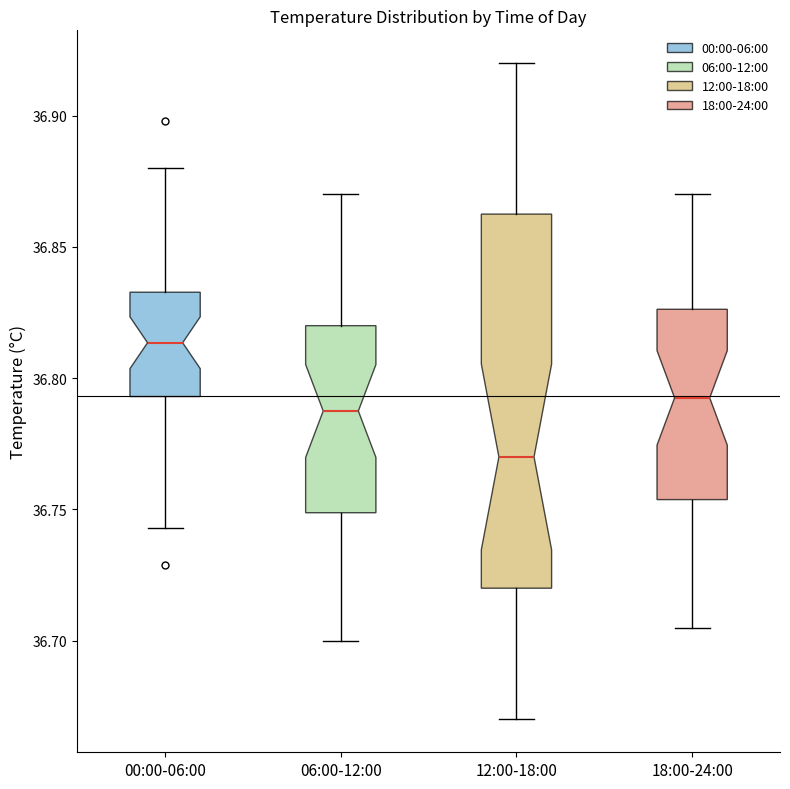

Reading left to right, read every box against the y-axis: the position of its median line, the range the box covers, and the ends of its whiskers. The values are not printed on the chart, so give them approximately, as read against the axis.

00:00-06:00: median 36.815, box 36.795 to 36.835, whiskers 36.745 to 36.880
06:00-12:00: median 36.790, box 36.750 to 36.820, whiskers 36.700 to 36.870
12:00-18:00: median 36.770, box 36.720 to 36.865, whiskers 36.670 to 36.920
18:00-24:00: median 36.795, box 36.755 to 36.825, whiskers 36.705 to 36.870